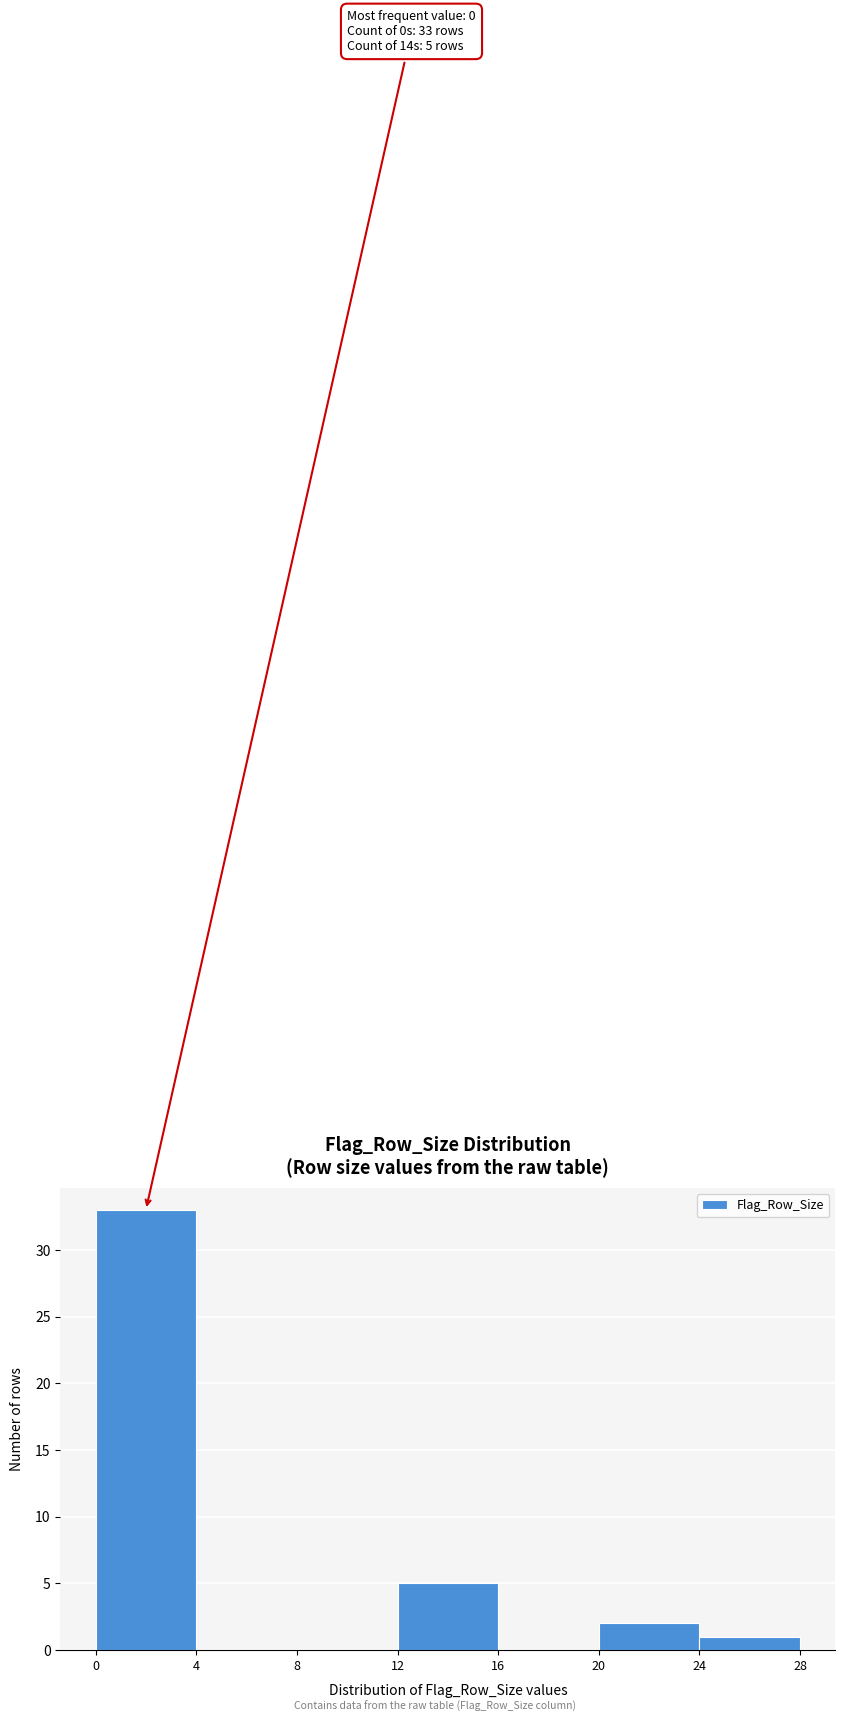

Which range on the x-axis has the tallest bar?

0 to 4